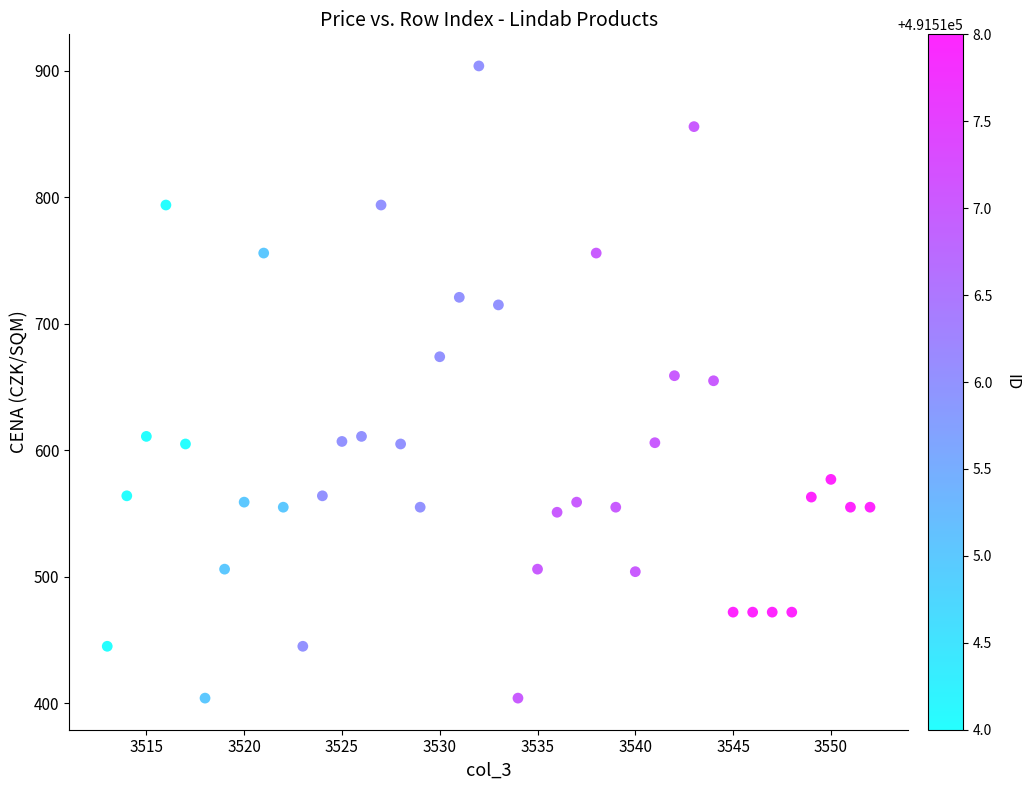

What is the range of X values (max minus min)?

39